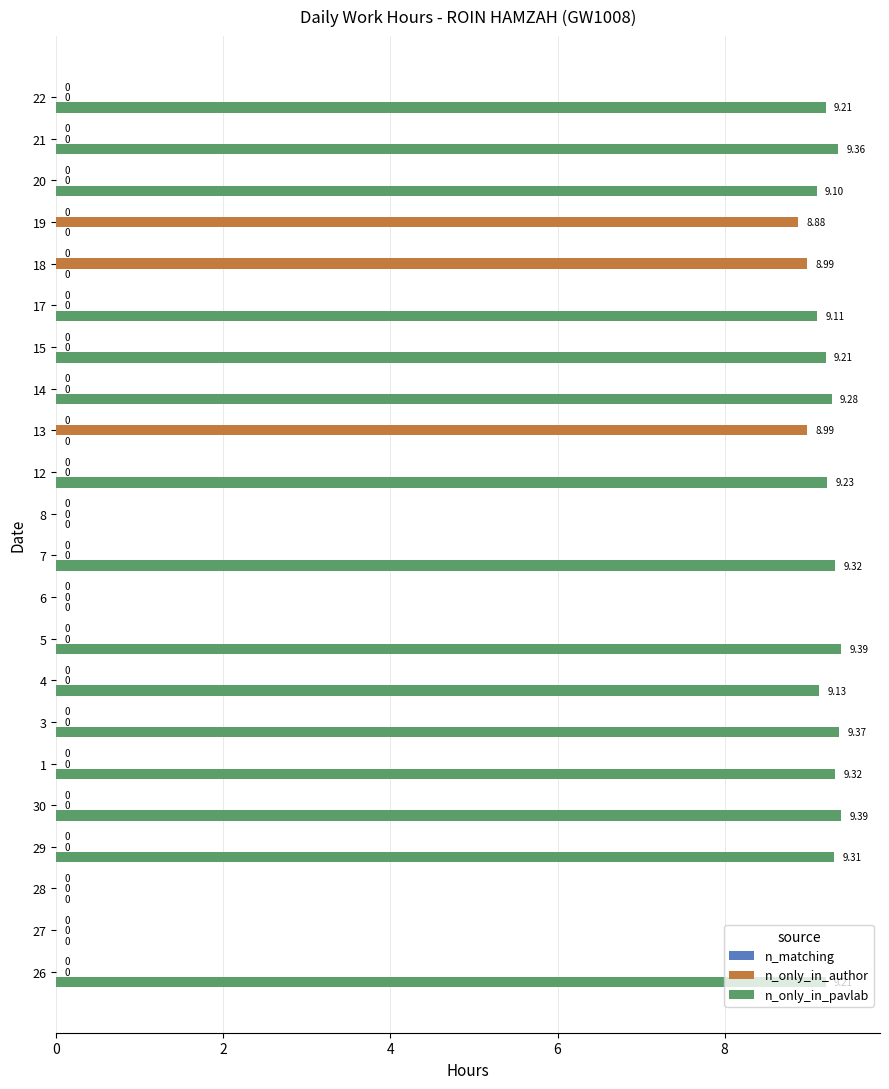

What is the total value across all series at 18?

9.0